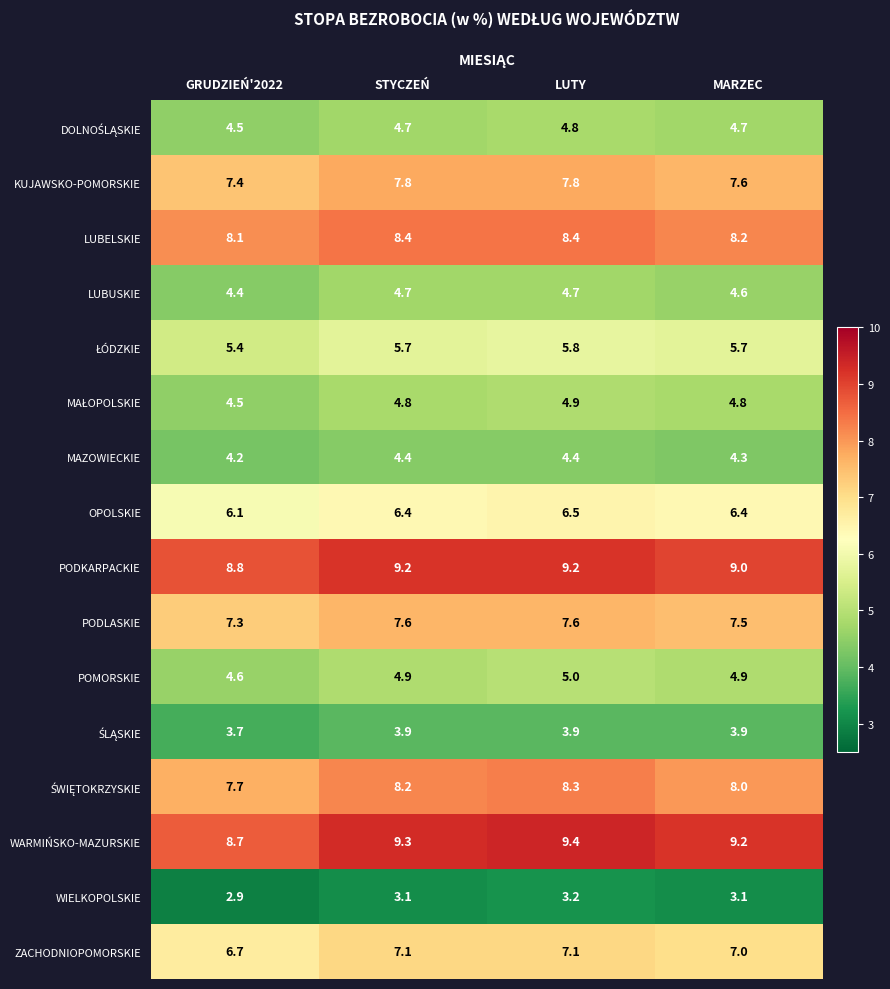

At which category does the chart reach its minimum across all series?

GRUDZIEŃ'2022